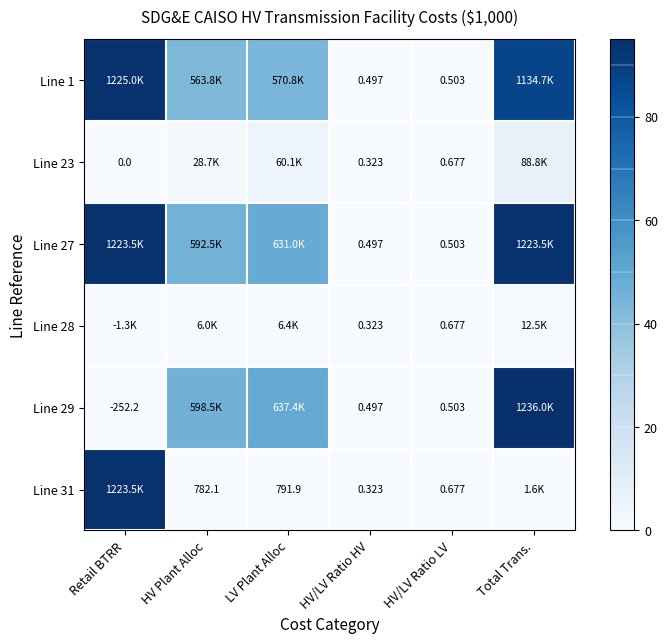

Between HV/LV Ratio HV and HV Plant Alloc, which is larger?

HV Plant Alloc